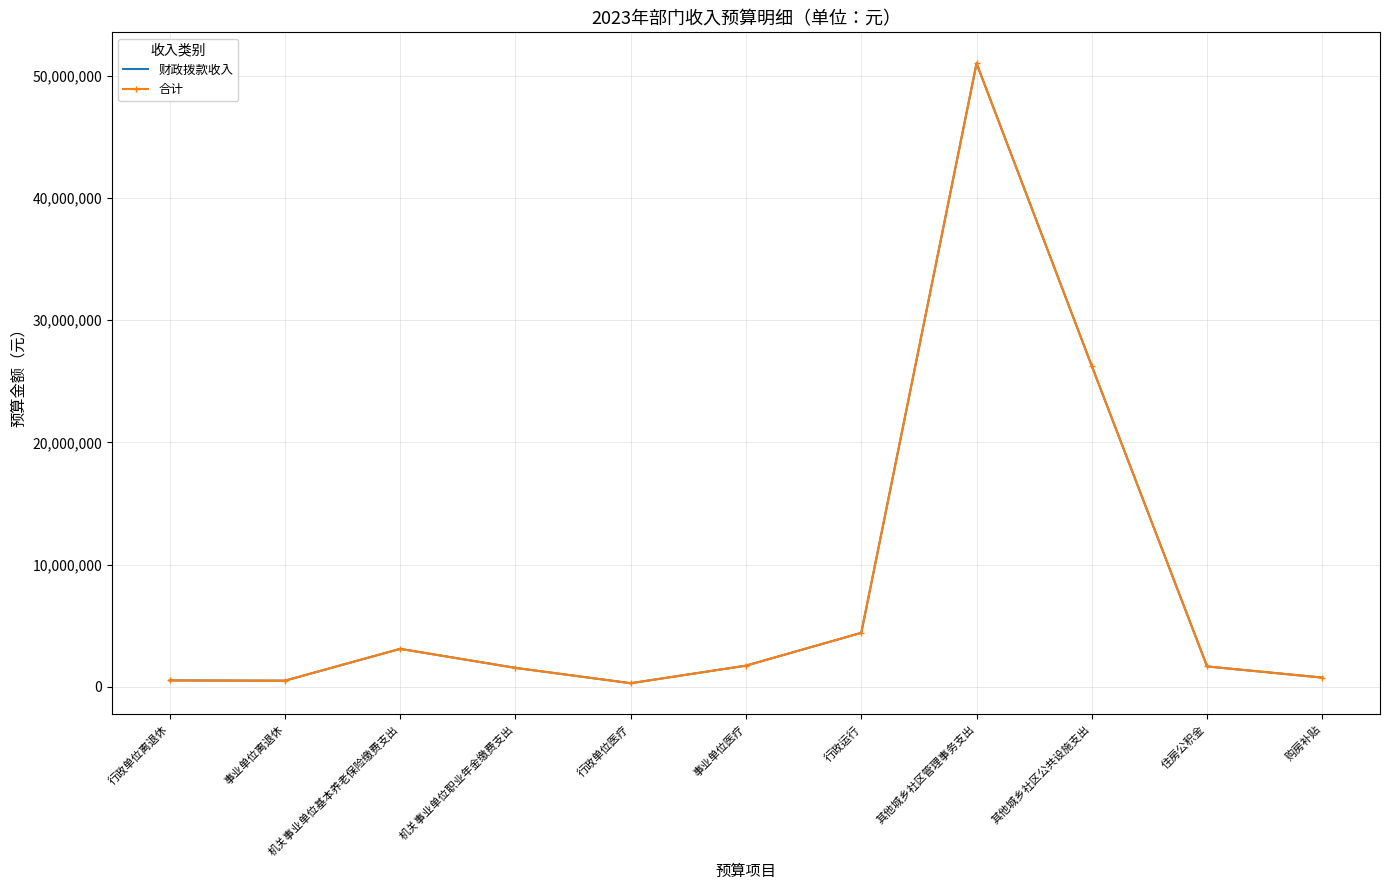

True or false: 合计 and 财政拨款收入 cross at least once.

False